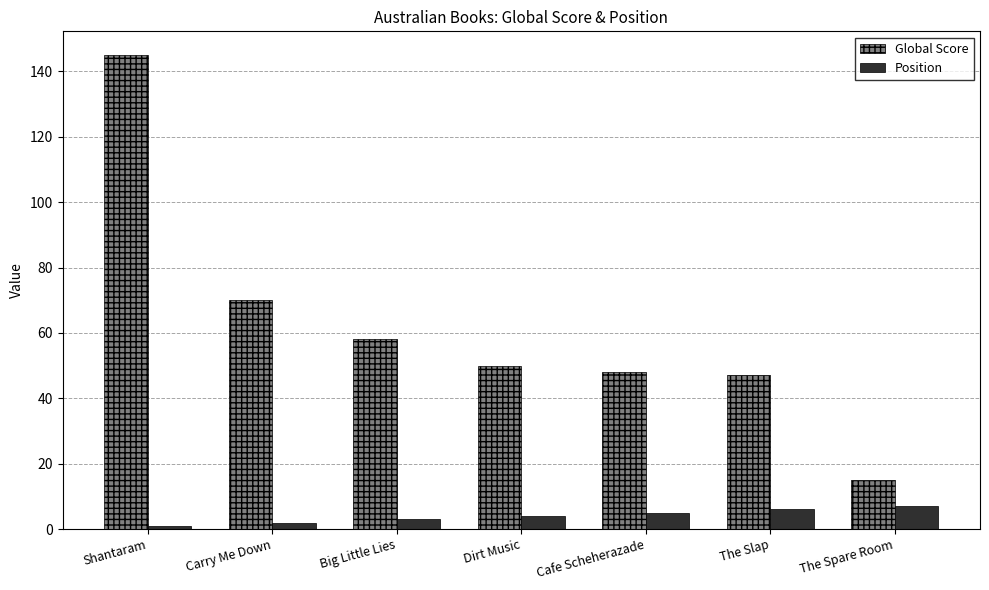

What is the difference between the second highest and second lowest values in the Position series?

4